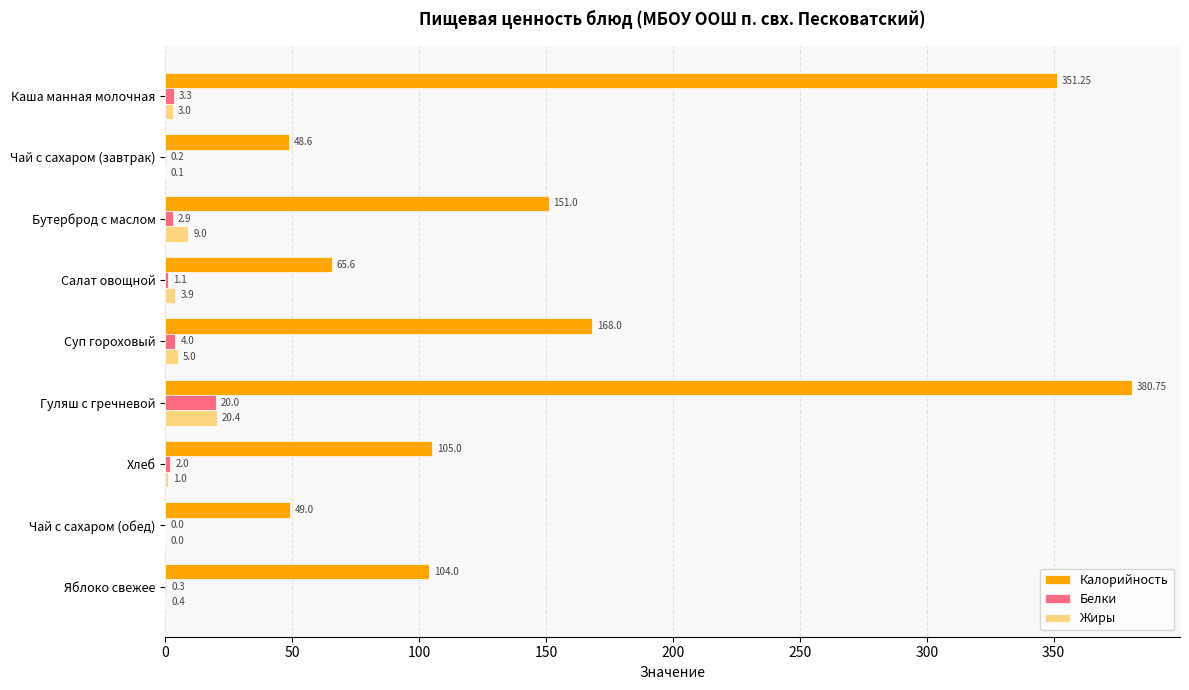

Which series has the widest spread of values?

Калорийность